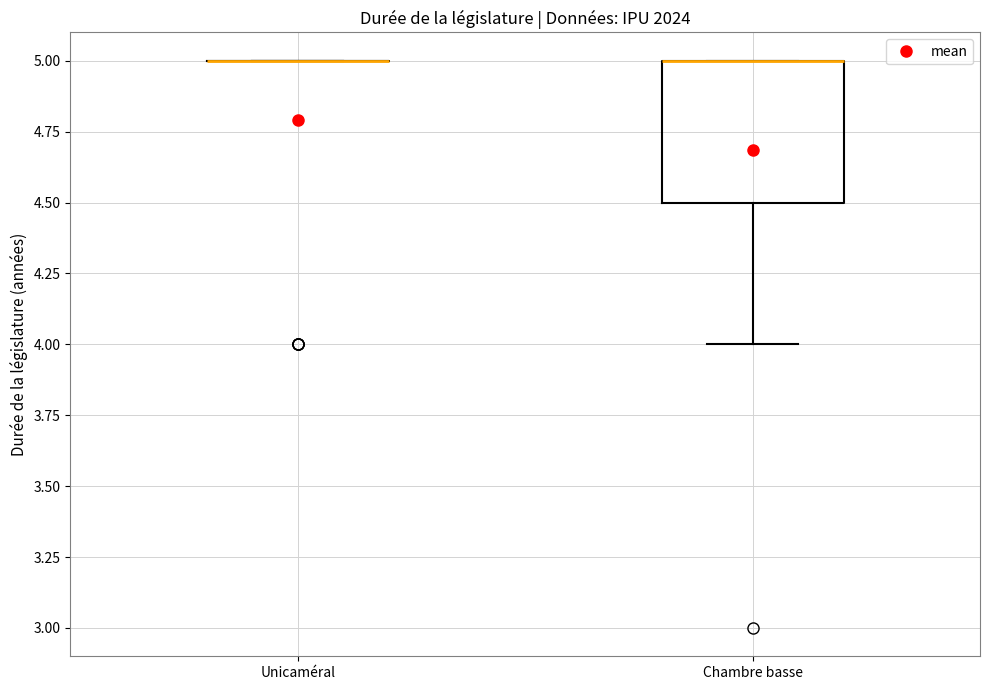

Reading left to right, transcribe this box plot: for each box, give where its median line is, the range the box spans, and where its two whiskers end, as read against the y-axis. The values are not printed on the chart, so give them approximately, as read against the axis.

Unicaméral: box collapsed to a line at 5.0, whiskers 5.0 to 5.0
Chambre basse: median 5.0 (drawn on the box's upper edge), box 4.5 to 5.0, whiskers 4.0 to 5.0